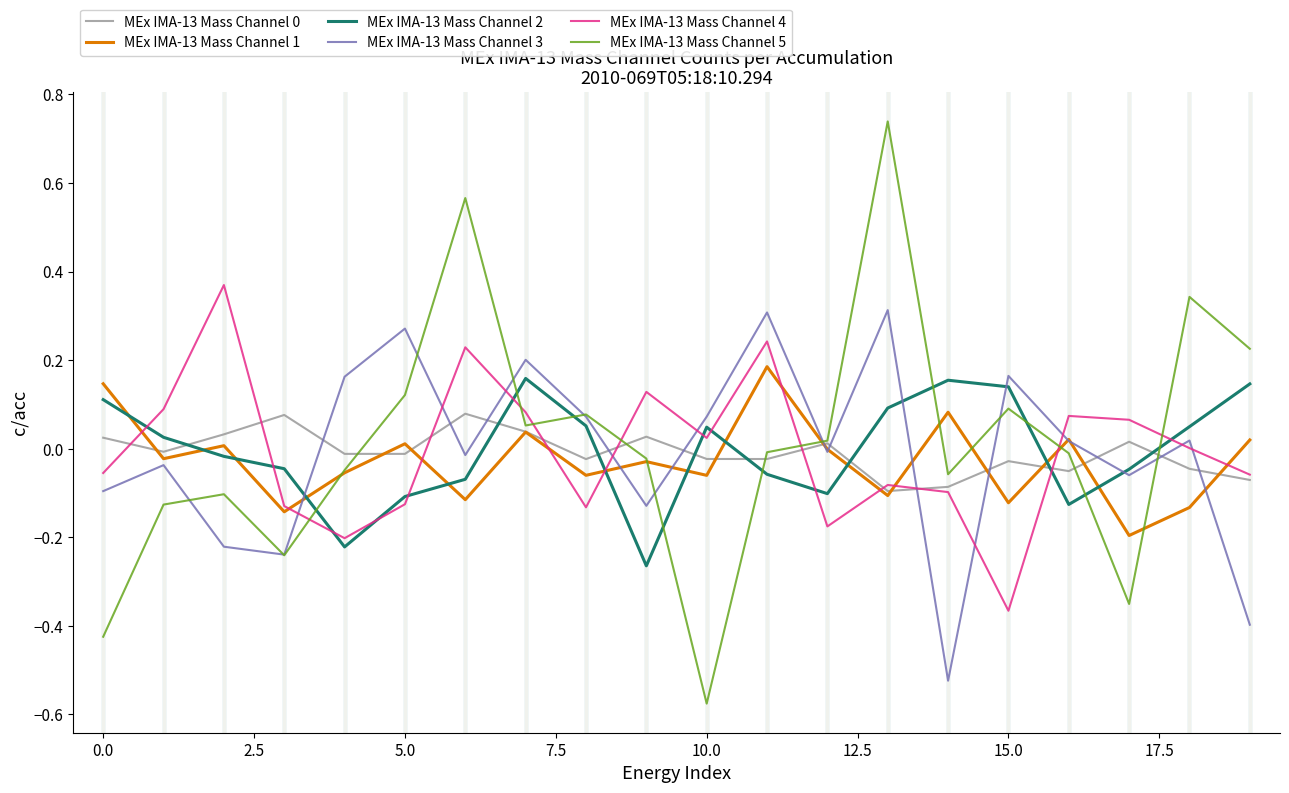

After their last crossing, which series has the higher values: MEx IMA-13 Mass Channel 5 or MEx IMA-13 Mass Channel 0?

MEx IMA-13 Mass Channel 5